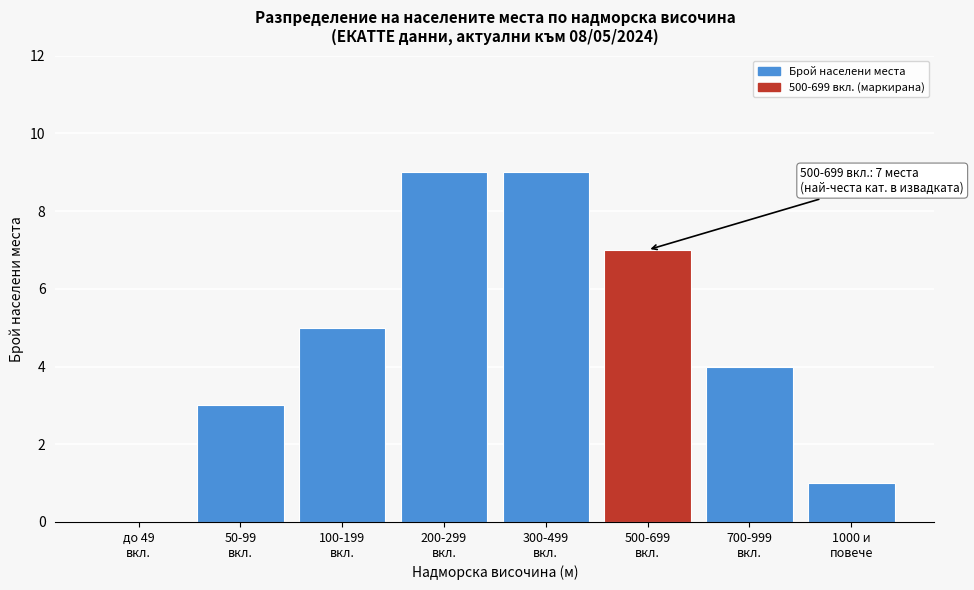

What is the greatest value displayed?

9